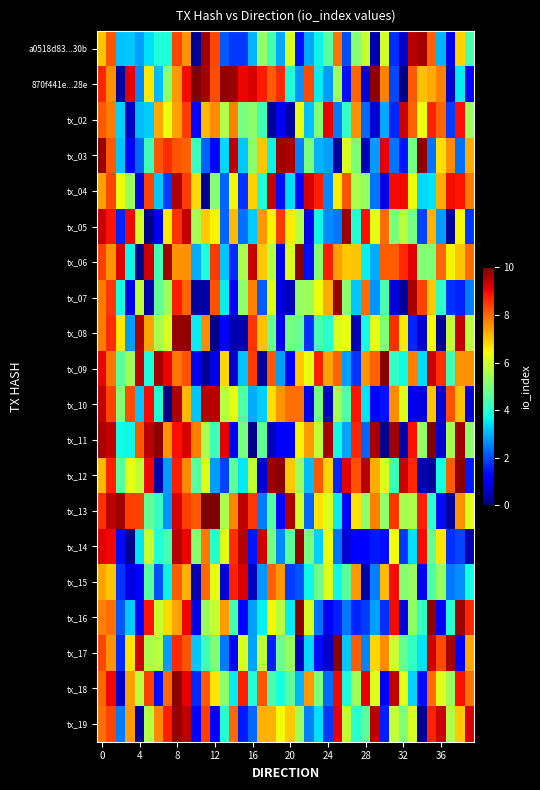

Reading right to left, extract all data points from this chart.

a0518d83...30b: 4.4	6.8	1.0	3.0	8.1	9.7	9.5	0.7	1.7	6.1	0.5	5.9	5.1	2.0	7.9	4.6	3.7	2.9	1.4	6.1	2.9	4.3	5.2	3.0	1.8	1.8	2.1	8.3	9.7	0.2	7.5	8.4	3.9	3.9	3.5	2.8	3.2	3.2	8.2	7.0
870f441e...28e: 1.2	3.6	0.7	7.7	7.3	7.1	8.2	0.1	2.0	7.7	9.9	0.7	8.0	1.4	5.4	2.8	3.6	8.3	2.7	3.9	8.7	8.1	8.8	9.2	9.0	9.7	9.8	8.2	9.7	10.0	9.0	7.5	5.2	3.1	6.6	2.6	9.1	0.3	7.5	8.7
tx_02: 5.4	8.9	1.9	8.0	8.7	6.3	8.1	9.3	1.6	2.9	0.8	2.3	7.6	4.1	2.5	9.1	5.1	3.1	6.4	0.3	1.1	0.3	4.3	5.2	4.9	7.7	5.6	7.6	7.1	1.2	8.5	7.4	6.4	7.3	3.3	3.1	0.6	3.3	7.8	8.1
tx_03: 7.3	2.4	7.6	6.7	2.4	9.9	4.9	1.4	2.4	9.1	2.8	0.5	5.0	6.1	0.4	2.8	3.0	5.0	2.5	9.6	9.7	3.6	7.0	5.2	3.2	9.4	3.4	1.2	2.2	4.2	8.1	8.2	8.6	8.2	4.3	2.3	1.1	3.2	8.1	9.7
tx_04: 7.8	8.9	9.0	7.3	3.5	3.4	6.3	9.0	9.0	0.9	2.4	5.3	5.6	8.2	6.6	2.6	8.8	9.2	1.1	3.4	1.4	9.4	3.9	6.9	1.7	6.5	2.3	5.1	0.2	6.8	8.5	9.5	1.9	3.2	8.4	0.9	5.4	6.3	8.3	7.4
tx_05: 1.8	6.5	0.2	2.8	7.2	2.0	4.9	5.8	5.0	7.9	6.3	8.9	3.9	9.7	2.4	2.7	3.7	0.9	5.7	6.6	8.5	6.5	7.5	3.3	2.4	7.1	2.2	6.5	6.9	5.5	9.4	8.6	6.6	1.0	0.1	6.1	9.0	1.6	8.9	9.4
tx_06: 8.0	7.0	6.5	8.0	5.0	5.1	9.1	8.7	8.1	8.1	2.9	3.6	7.0	7.0	7.4	8.8	5.2	1.4	9.9	6.2	1.0	5.7	7.0	9.4	5.6	1.7	3.2	8.5	3.9	2.9	7.6	7.5	9.7	4.3	9.3	0.2	3.7	9.1	7.5	8.4
tx_07: 2.5	1.6	1.7	4.1	7.0	8.4	9.6	0.3	0.8	4.4	2.7	8.0	3.2	5.2	9.8	7.3	6.4	5.4	5.3	0.5	0.9	6.2	2.2	7.7	5.2	1.3	3.6	8.2	0.4	0.3	8.0	8.8	5.4	4.7	0.4	5.8	0.9	3.8	8.5	7.8
tx_08: 5.8	9.4	5.9	0.3	6.4	0.7	1.6	6.6	8.6	5.0	6.3	3.7	0.5	6.4	6.2	4.0	4.3	1.7	4.7	4.9	1.0	4.7	7.0	8.6	0.4	0.5	1.2	0.1	7.6	3.6	9.8	9.8	6.1	5.5	7.4	9.5	2.8	6.6	8.6	7.8
tx_09: 7.5	7.5	4.3	8.6	9.3	3.4	7.8	3.7	4.1	9.9	8.1	7.5	1.8	2.8	8.0	7.4	8.8	6.3	7.0	1.2	2.8	8.1	0.2	8.4	3.2	0.7	6.8	0.9	0.2	1.0	8.2	7.8	9.1	9.6	3.9	9.4	5.5	4.6	7.8	9.0
tx_10: 0.8	7.1	8.2	0.7	7.0	0.8	1.0	6.2	7.6	1.4	1.2	3.5	8.9	4.4	5.5	0.6	4.9	0.9	7.9	7.9	7.5	6.7	3.3	2.9	4.5	6.3	5.7	9.5	9.5	3.2	7.1	9.6	0.1	3.9	9.0	3.2	8.3	5.1	8.4	9.4
tx_11: 5.2	9.7	5.5	0.7	9.9	5.3	8.9	0.4	9.7	0.1	9.6	2.2	8.7	2.9	3.7	9.6	5.8	7.5	6.5	1.2	1.2	0.6	4.7	0.1	4.9	1.1	9.1	4.2	5.6	7.8	9.2	8.9	7.5	9.9	9.5	8.1	3.7	3.7	9.4	9.6
tx_12: 1.5	9.9	8.1	3.8	0.3	0.5	8.7	9.3	4.2	6.1	7.3	9.5	8.2	9.1	1.6	6.8	8.1	3.1	5.4	7.0	9.9	9.7	0.8	5.8	3.5	4.6	1.9	2.8	6.2	4.6	7.6	8.8	2.8	0.5	9.0	5.8	6.3	4.5	8.7	7.1
tx_13: 6.2	7.6	0.3	1.3	4.0	8.8	5.6	5.5	8.5	5.2	7.7	5.2	6.7	1.1	3.6	6.2	6.7	2.3	6.1	9.5	1.3	4.5	2.5	8.5	9.4	7.7	5.6	10.0	10.0	8.1	8.4	9.2	2.7	4.1	4.7	8.4	8.4	9.7	9.5	8.6
tx_14: 0.4	1.9	1.7	6.7	4.7	9.0	3.5	1.8	6.4	1.4	1.5	1.3	1.3	0.8	2.4	6.3	3.3	4.9	9.8	4.6	2.6	4.9	9.3	1.5	9.5	8.6	6.2	4.0	7.8	5.1	9.0	9.5	4.4	3.9	5.9	3.5	0.1	1.4	9.0	9.1
tx_15: 3.8	2.7	2.4	5.3	4.5	1.1	5.3	5.1	9.0	7.1	2.5	0.4	7.5	4.6	3.7	6.2	4.8	3.7	2.1	1.8	7.5	8.1	2.8	0.6	9.2	8.7	0.8	6.3	8.0	0.4	7.2	8.1	3.6	2.1	4.6	1.2	0.9	1.8	7.0	7.4
tx_16: 8.7	9.7	4.0	1.1	9.8	4.1	5.2	0.8	9.0	1.7	2.9	1.9	1.6	2.5	1.5	1.0	2.4	6.1	9.9	3.6	5.7	6.5	3.6	2.8	1.3	4.3	7.5	5.9	5.4	0.9	9.0	7.4	6.8	5.9	8.9	1.2	3.3	2.1	7.9	7.8
tx_17: 7.3	1.2	9.7	8.3	9.3	3.5	4.1	4.7	6.0	7.6	6.8	2.5	8.1	3.2	9.9	0.6	1.3	3.4	0.5	5.3	4.8	1.5	5.8	2.9	6.1	1.1	2.4	5.1	4.3	3.2	8.2	8.6	2.8	5.7	5.6	9.3	6.7	1.7	7.5	8.4
tx_18: 7.9	8.9	5.3	6.2	7.9	1.4	3.3	6.3	9.4	1.2	6.2	9.1	5.4	3.8	9.0	2.3	5.0	7.5	3.0	4.6	3.8	4.4	8.2	3.9	8.8	3.6	5.2	6.7	8.1	1.6	9.1	9.9	8.0	1.4	8.4	5.7	7.4	0.7	9.0	8.0
tx_19: 9.2	7.0	5.7	9.3	8.7	0.2	6.1	5.1	5.9	1.5	9.5	4.6	4.0	5.8	9.1	1.8	3.5	2.5	5.4	6.9	6.4	7.2	7.2	2.3	1.5	8.0	4.0	1.3	8.5	1.1	9.5	9.8	8.8	7.6	5.7	0.3	7.4	2.5	8.3	7.9